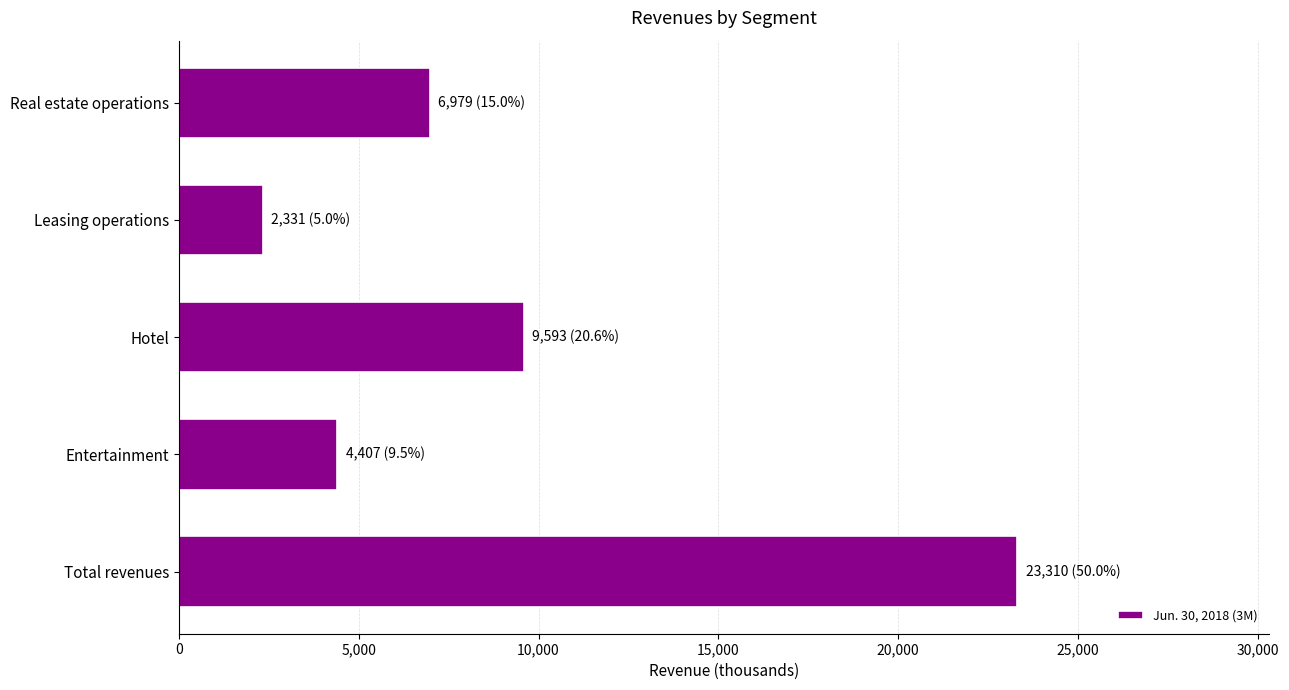

Reading bottom to top, extract all data points from this chart.

23310	4407	9593	2331	6979